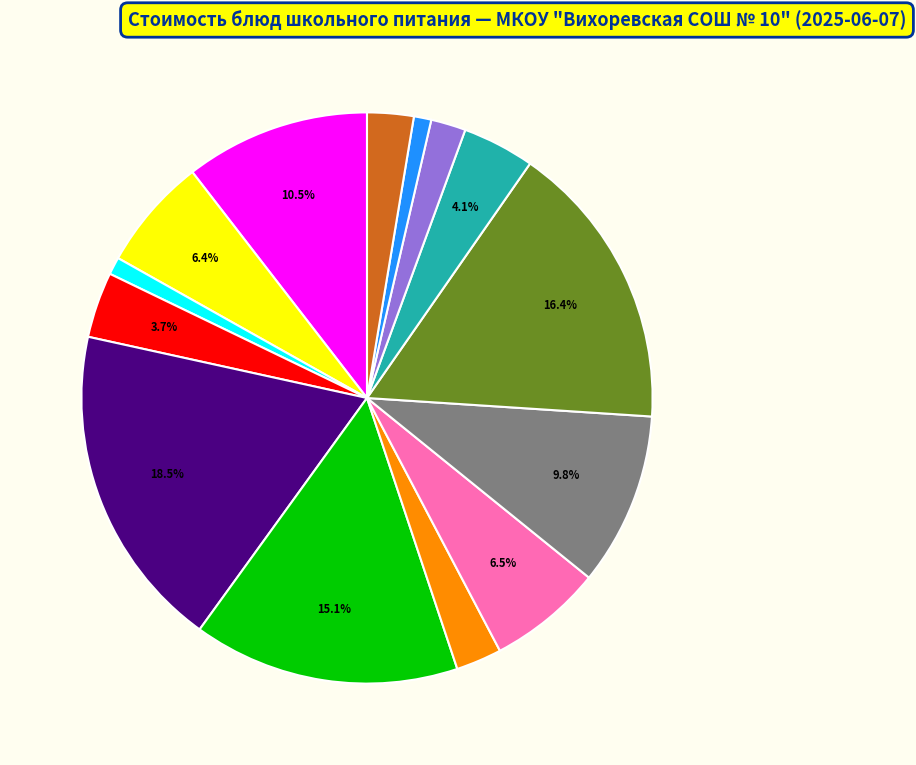

Is there a majority slice in this chart?

No